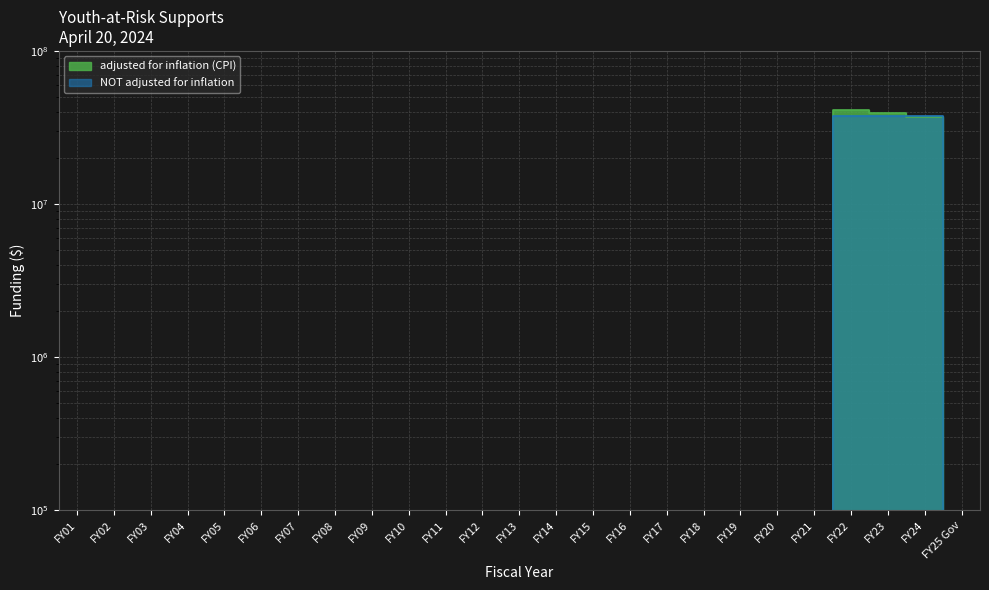

Is the value of adjusted for inflation (CPI) at FY13 greater than the value of NOT adjusted for inflation at FY23?

No